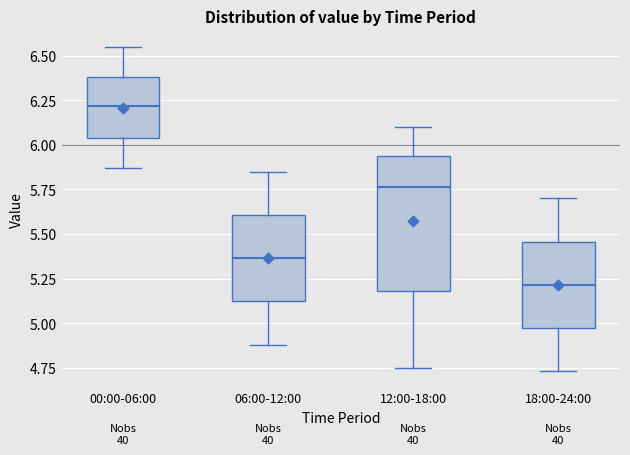

Comparing the boxes themselves (not the whiskers), which one is the tallest?

12:00-18:00